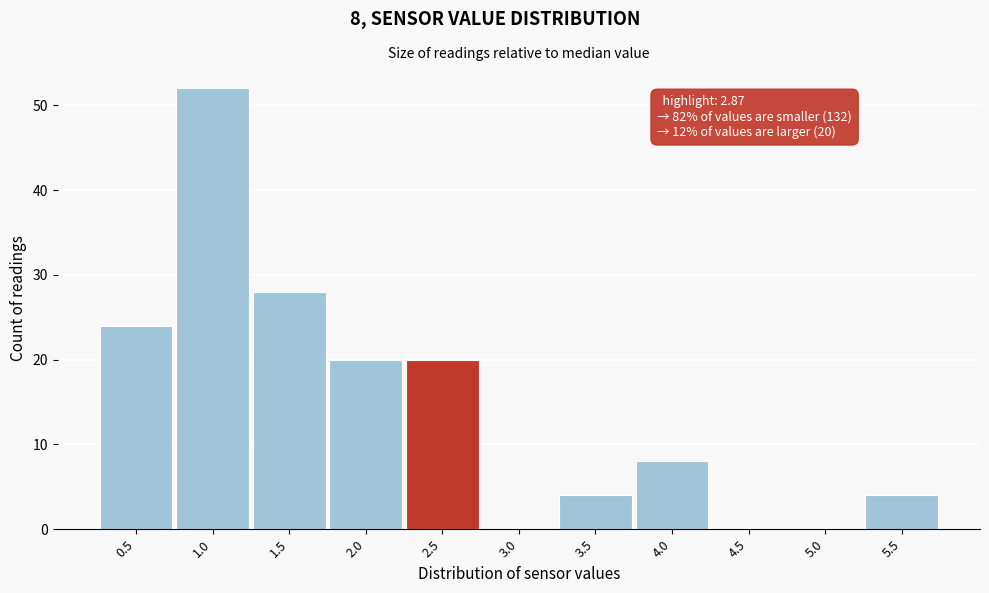

Reading left to right, extract all data points from this chart.

0.5=24	1.0=52	1.5=28	2.0=20	2.5=20	3.0=0	3.5=4	4.0=8	4.5=0	5.0=0	5.5=4